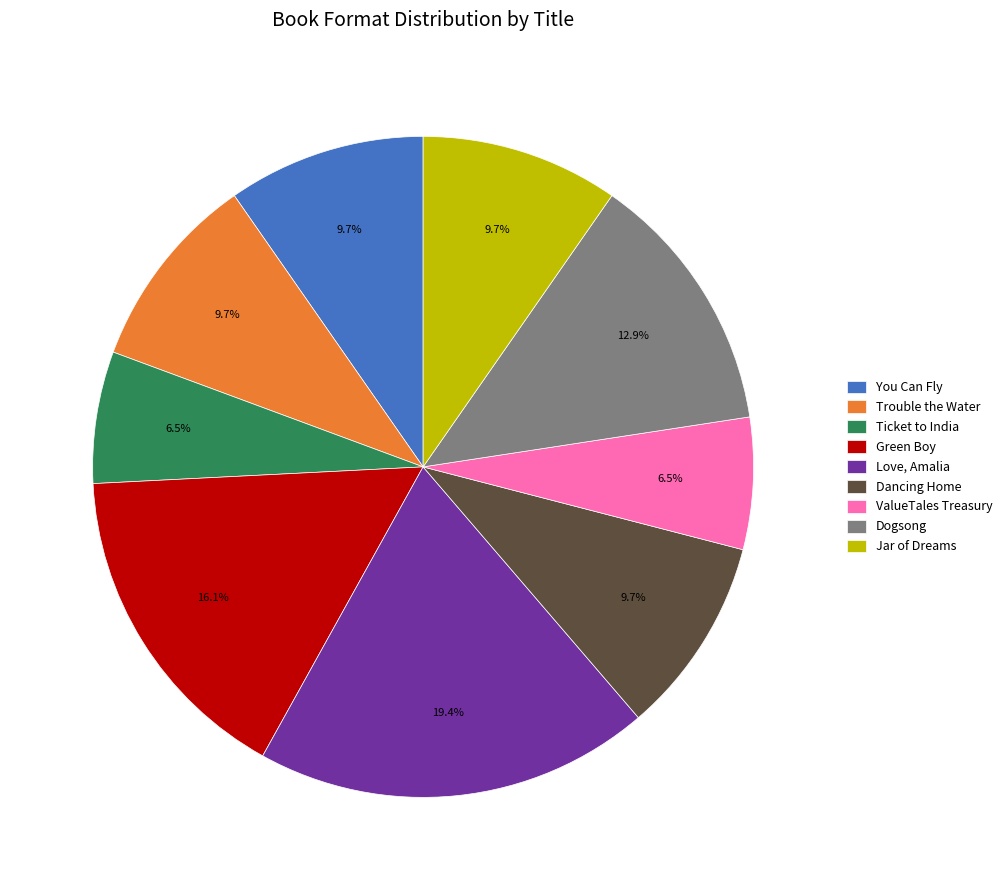

To the nearest percent, what is the average slice percentage?

11%